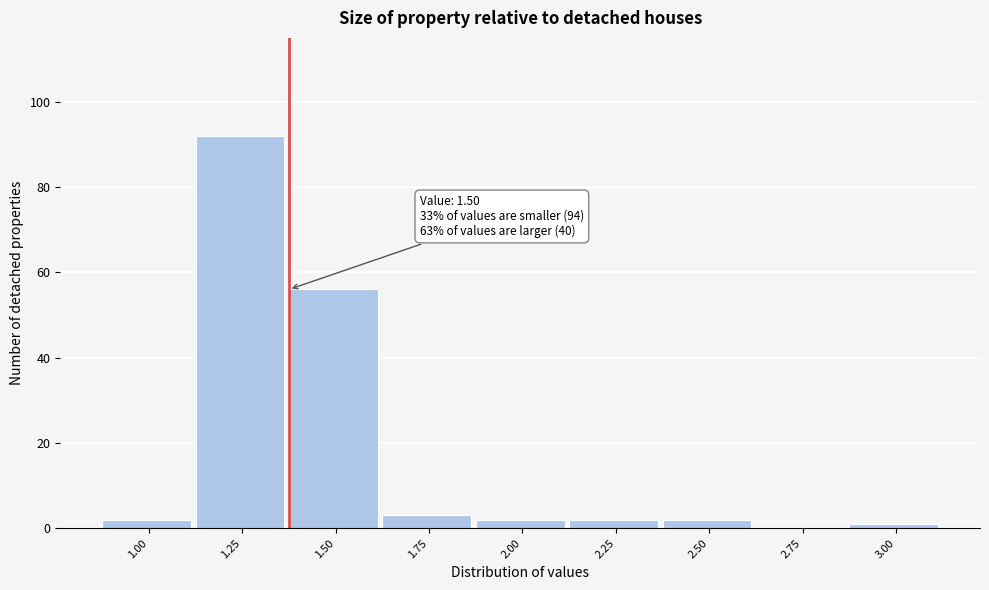

Reading left to right, list all the values displayed in this chart.

1.00=2	1.25=92	1.50=56	1.75=3	2.00=2	2.25=2	2.50=2	2.75=0	3.00=1